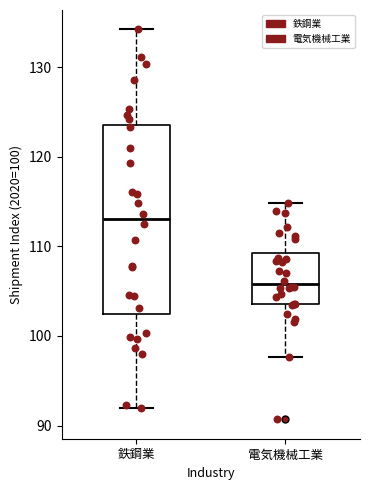

Comparing the boxes themselves (not the whiskers), which one is the tallest?

鉄鋼業